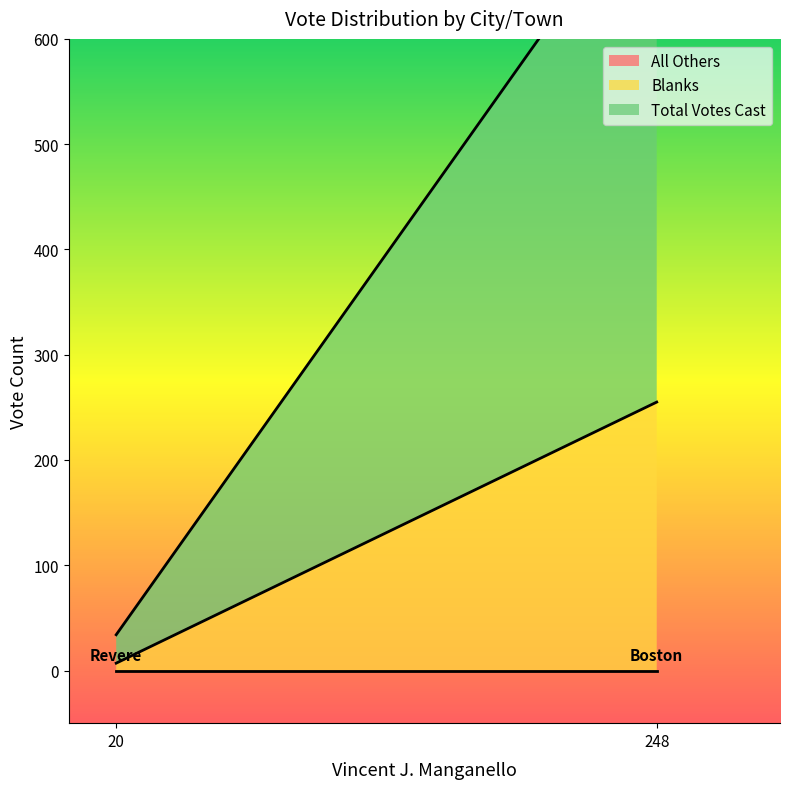

How many lines are shown in the chart?

3